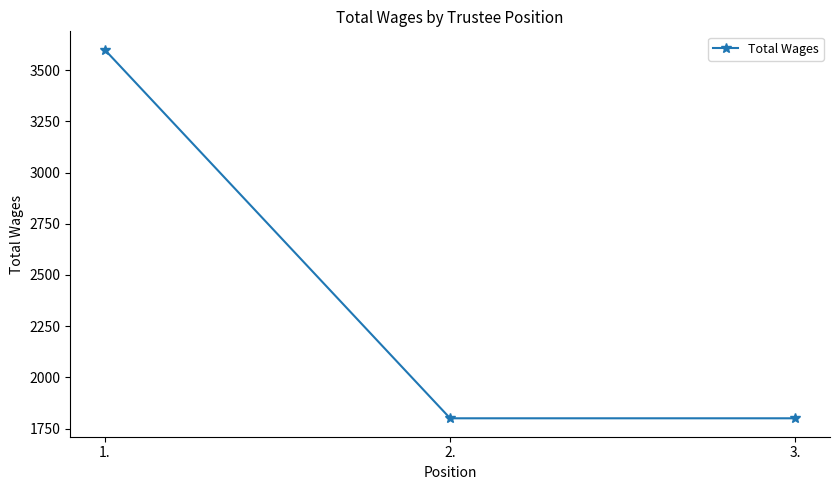

What is the value of the 3rd point from the left?

1800